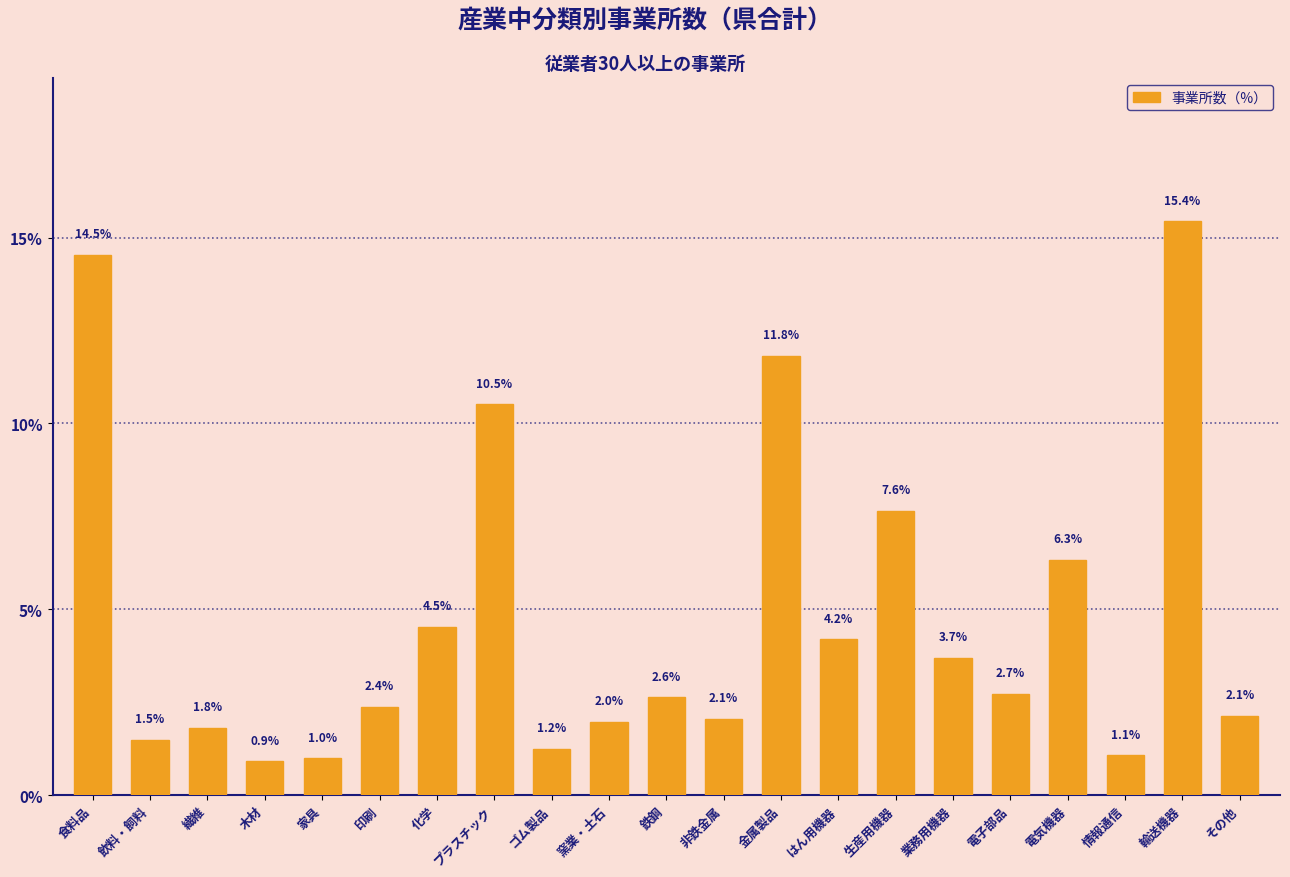

What position from the left is 電気機器?

18